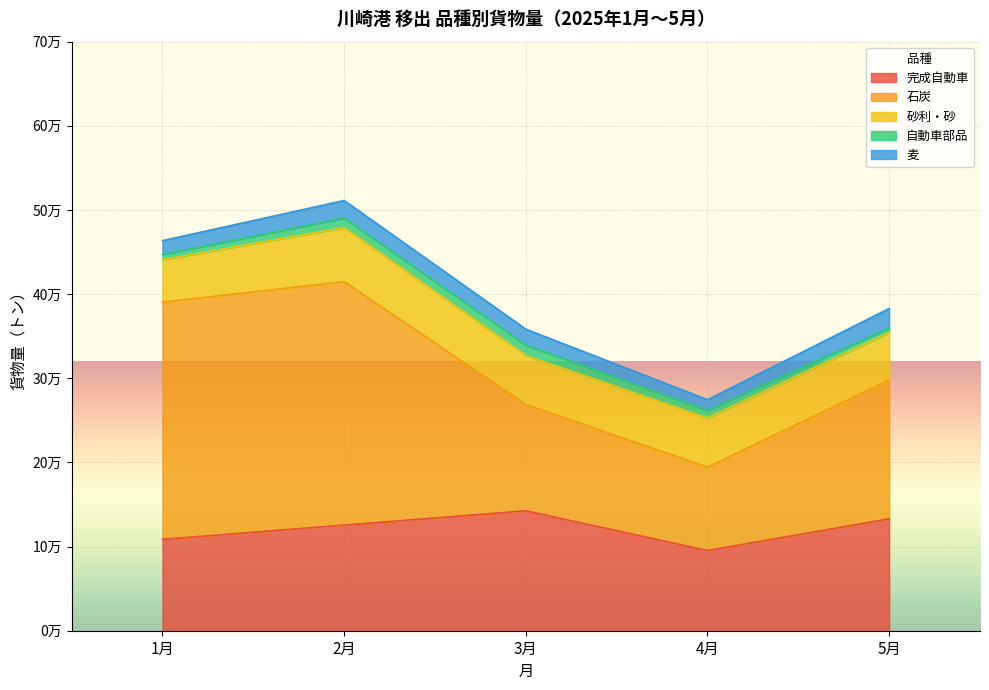

Is it true that 完成自動車 equals 159998 at 1月?

False